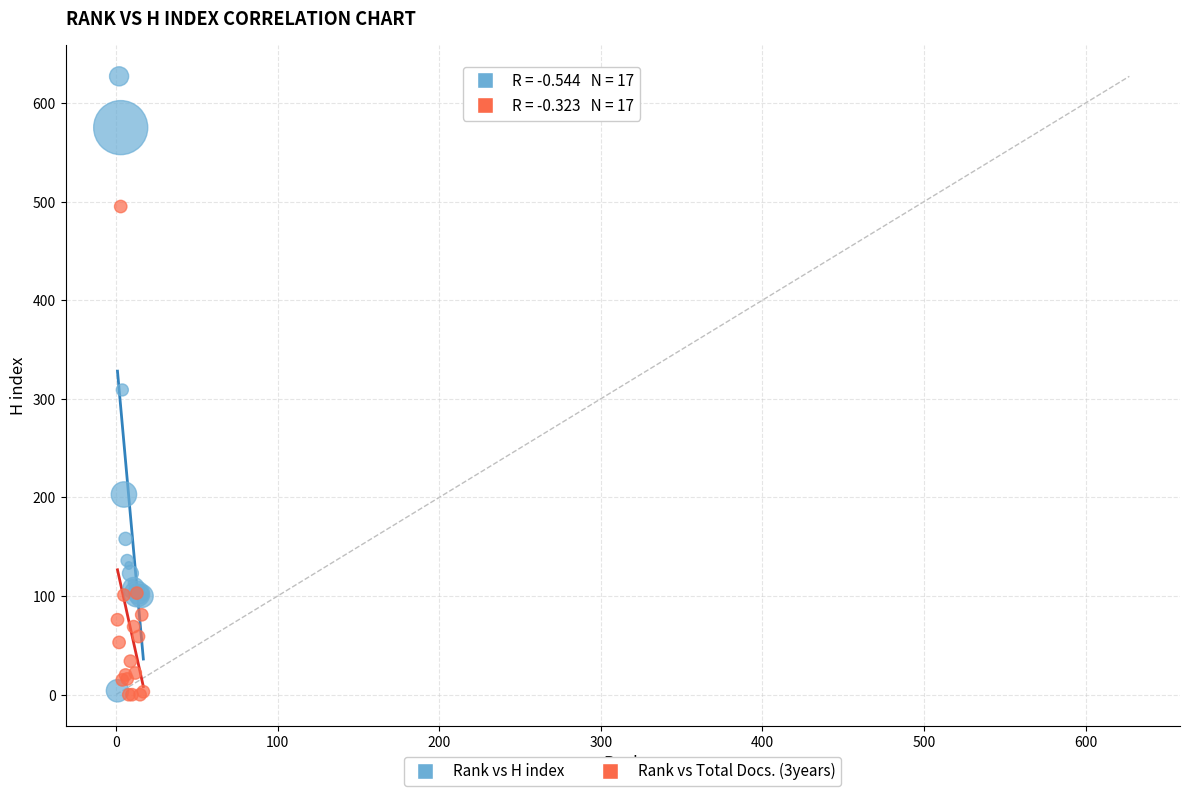

Which series has the widest spread of Y values?

Rank vs H index